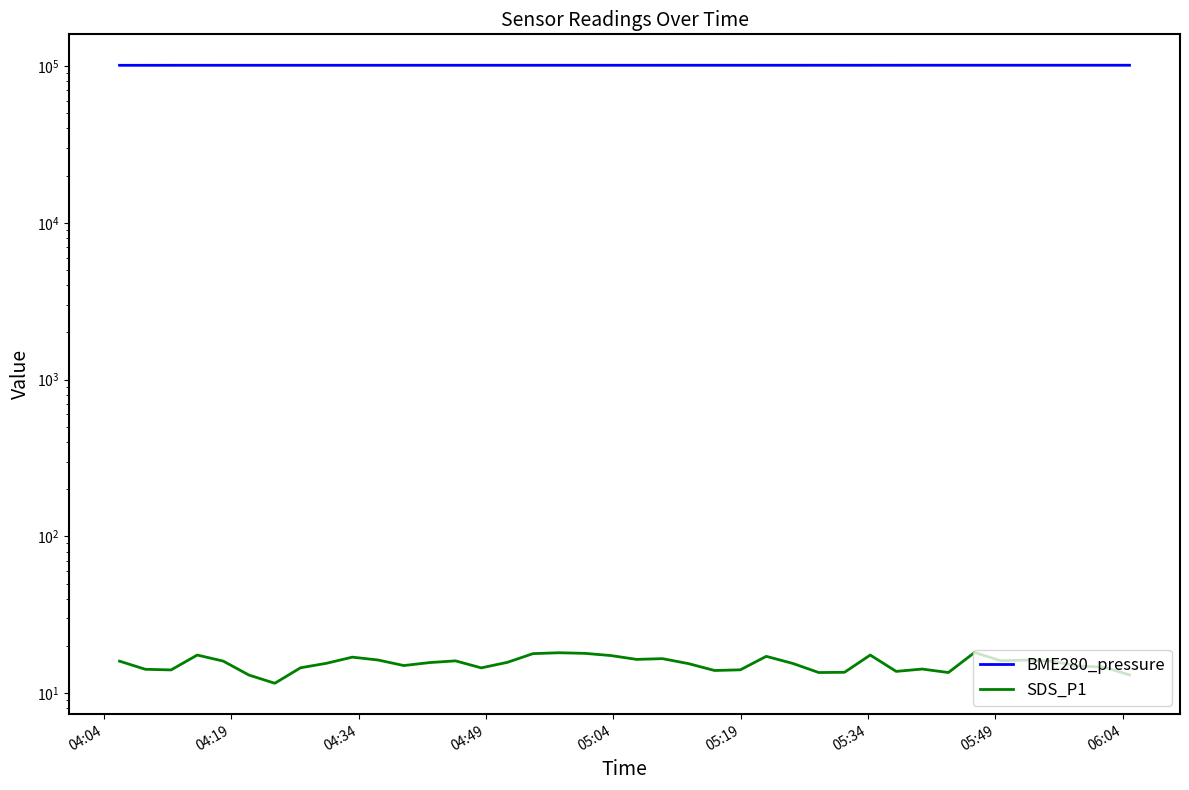

Which series has the largest total across all categories?

BME280_pressure